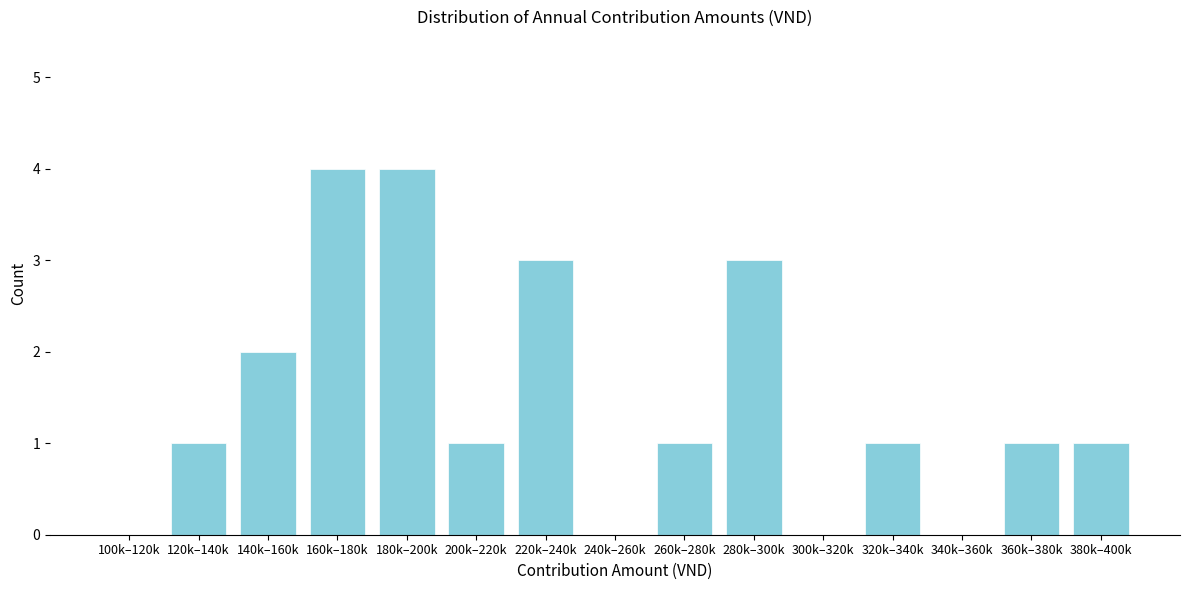

Reading left to right, transcribe all the data shown in this chart.

100k–120k=0	120k–140k=1	140k–160k=2	160k–180k=4	180k–200k=4	200k–220k=1	220k–240k=3	240k–260k=0	260k–280k=1	280k–300k=3	300k–320k=0	320k–340k=1	340k–360k=0	360k–380k=1	380k–400k=1